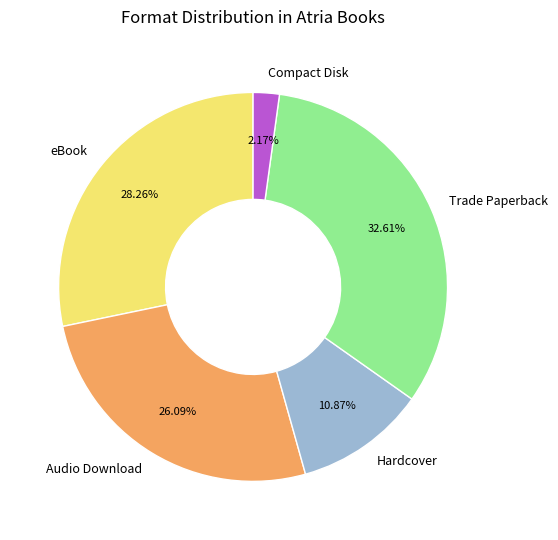

The Audio Download slice represents 20% of the pie. True or false?

False